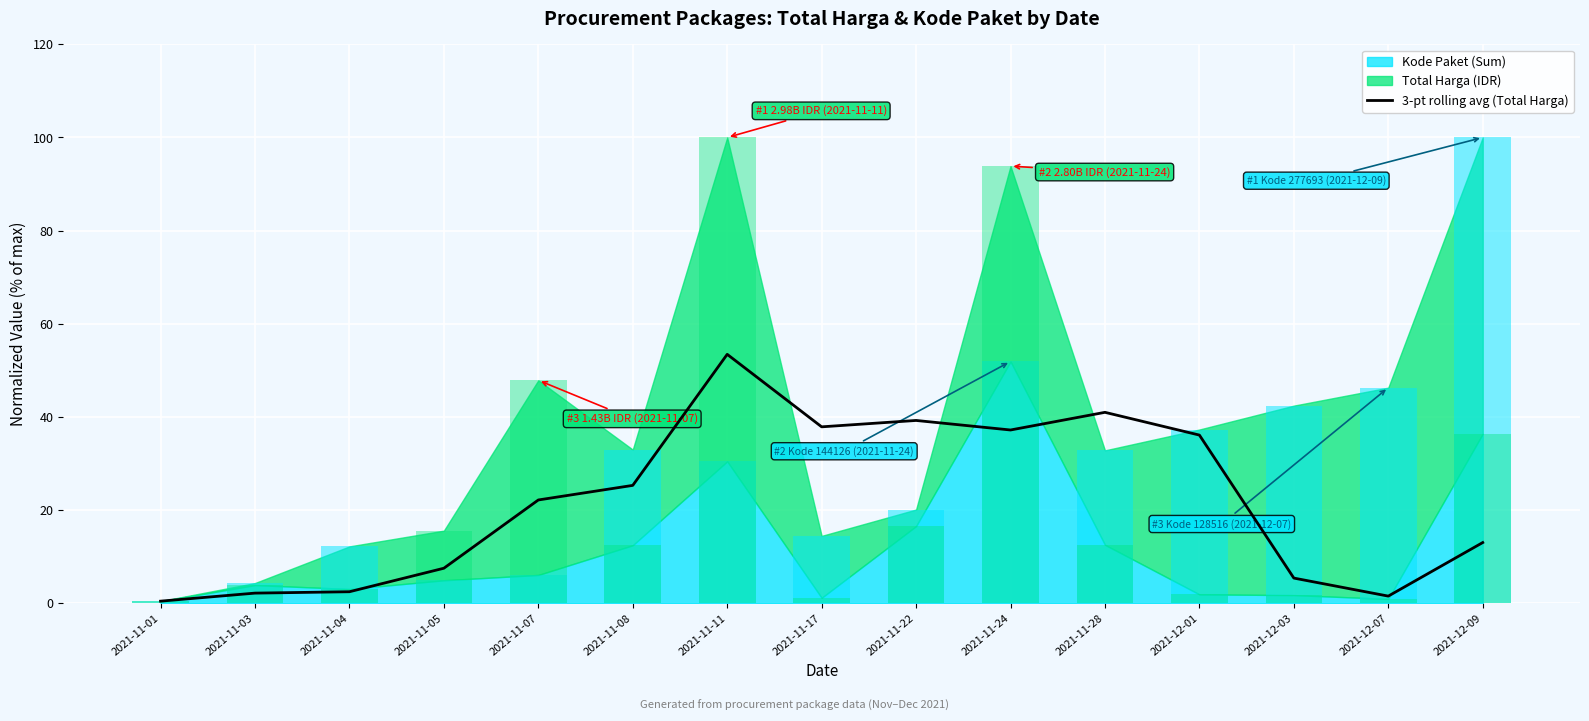

The chart shows a value of 25.9 at 2021-11-24. True or false?

False